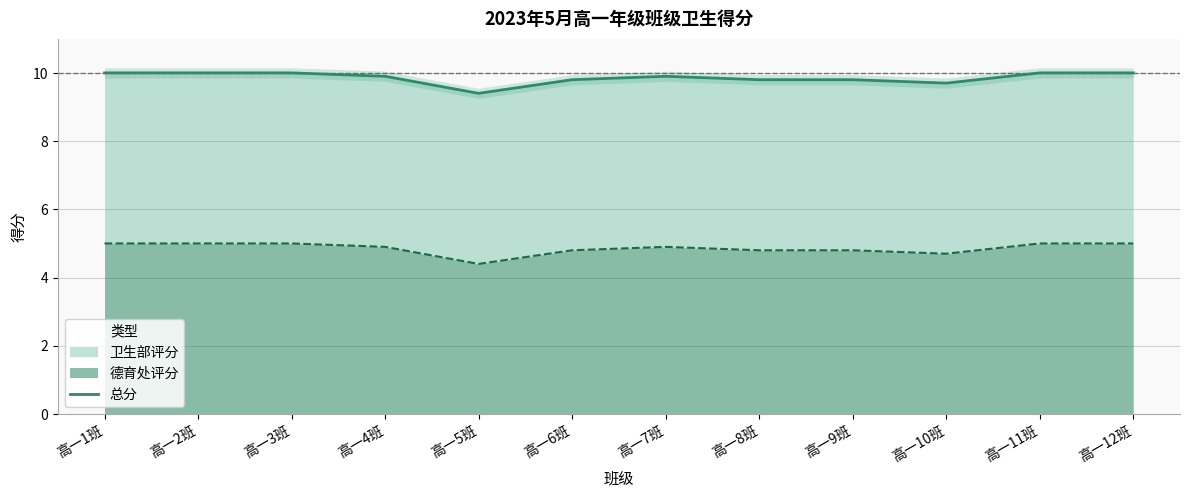

What position from the left is 高一2班?

2